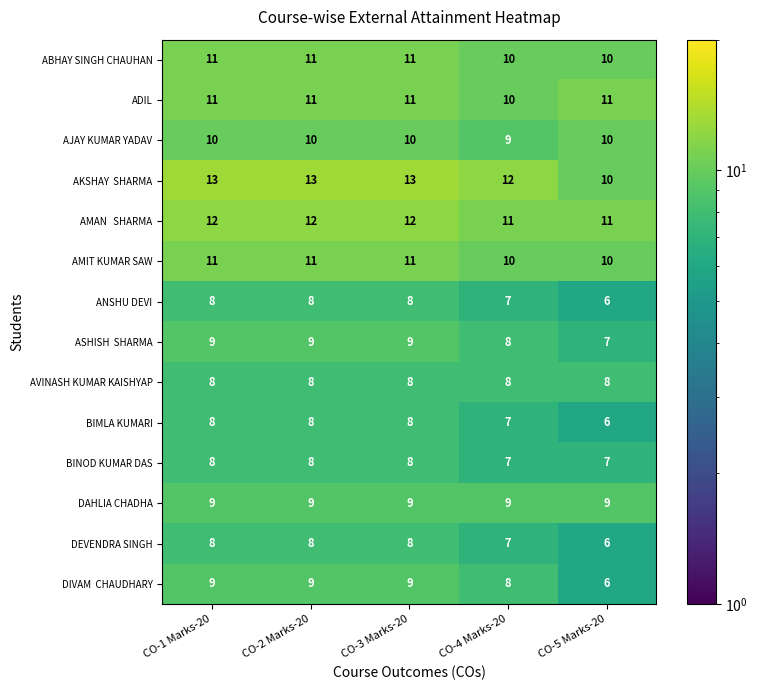

At how many categories does at least one series exceed 9?

5